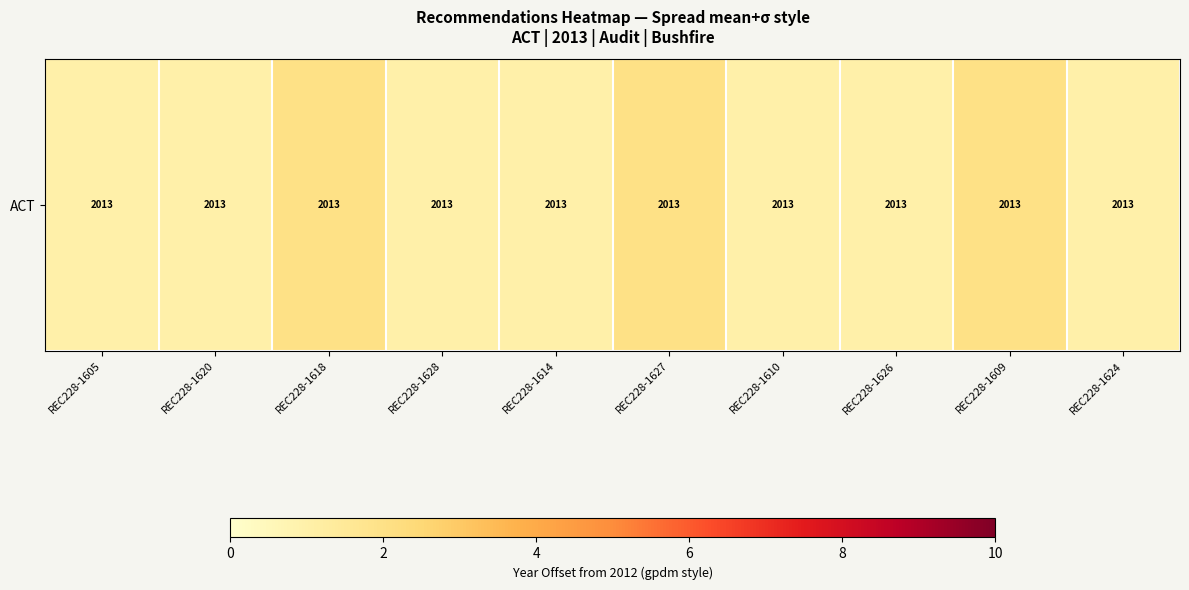

What is the smallest value displayed?

1